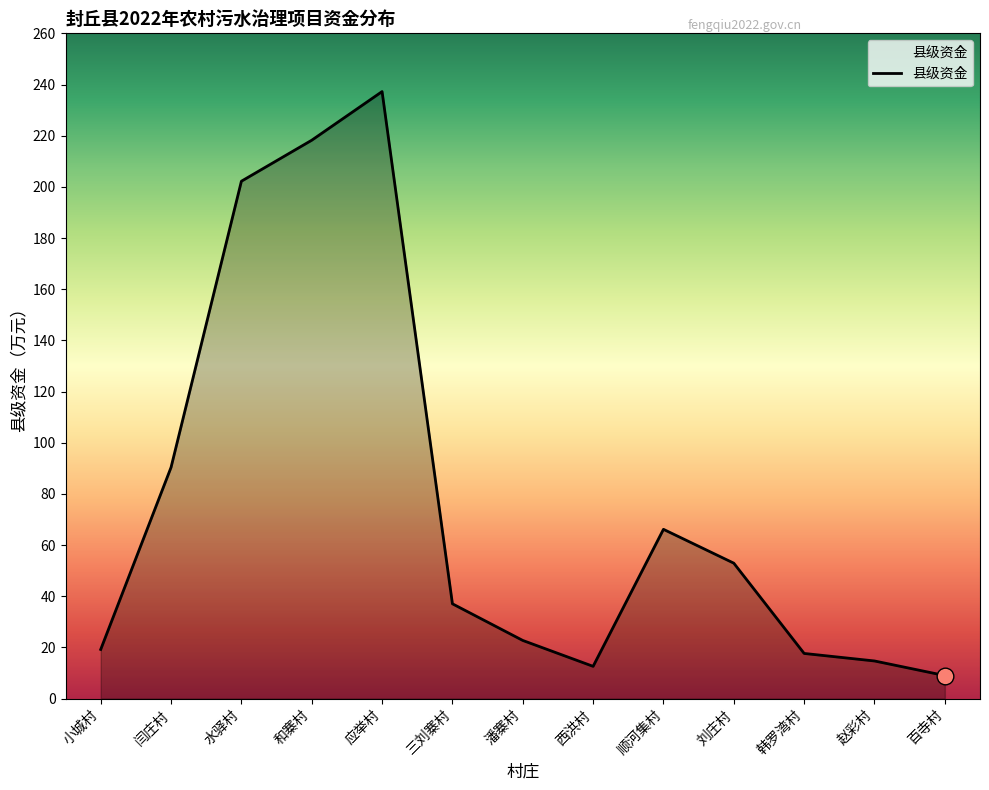

True or false: the data has more than 2 interior local peaks.

False